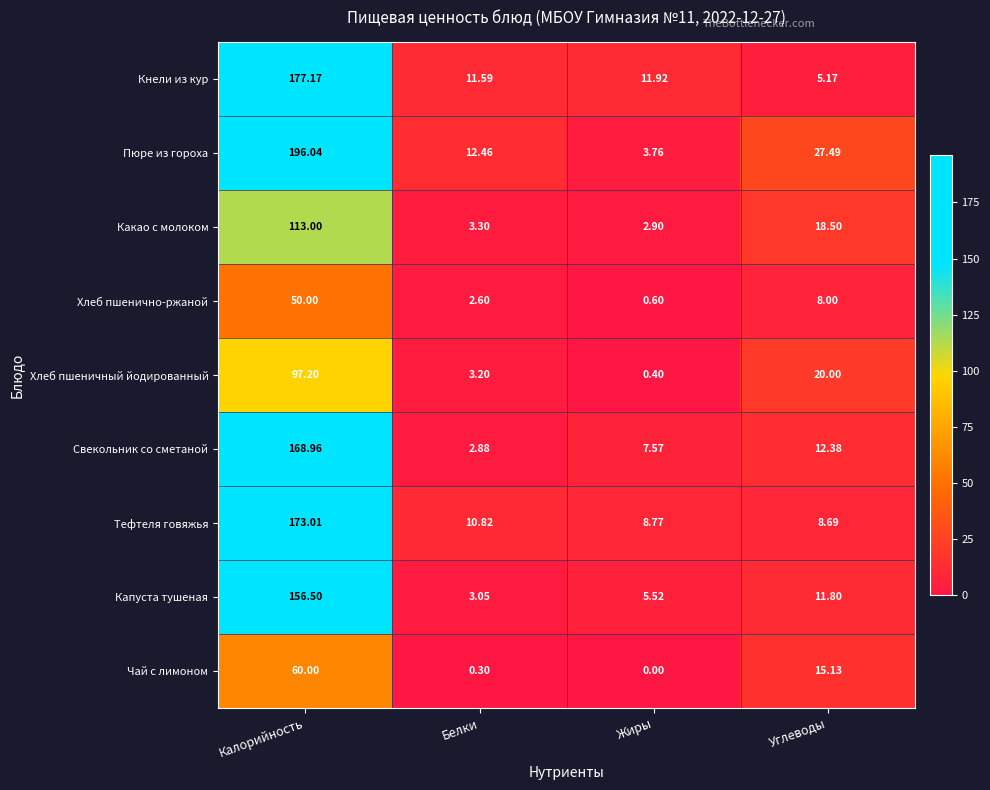

At which label does Пюре из гороха first exceed 27?

Калорийность